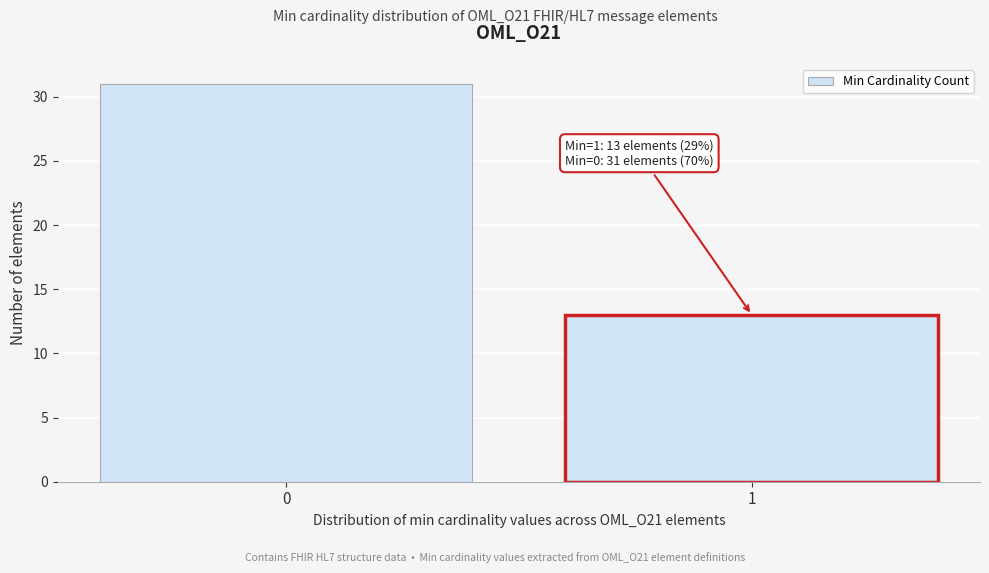

Reading left to right, list all the values displayed in this chart.

31	13